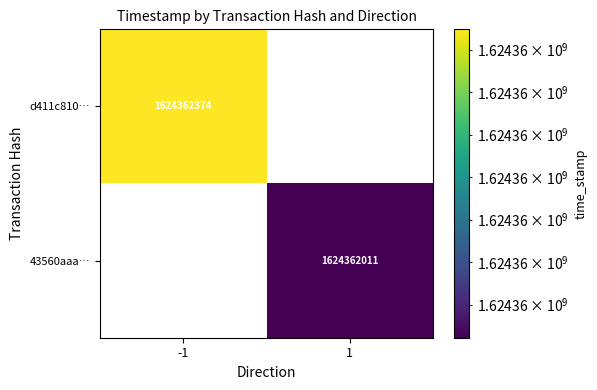

Rank the series at 1 from lowest to highest value.

d411c810…, 43560aaa…